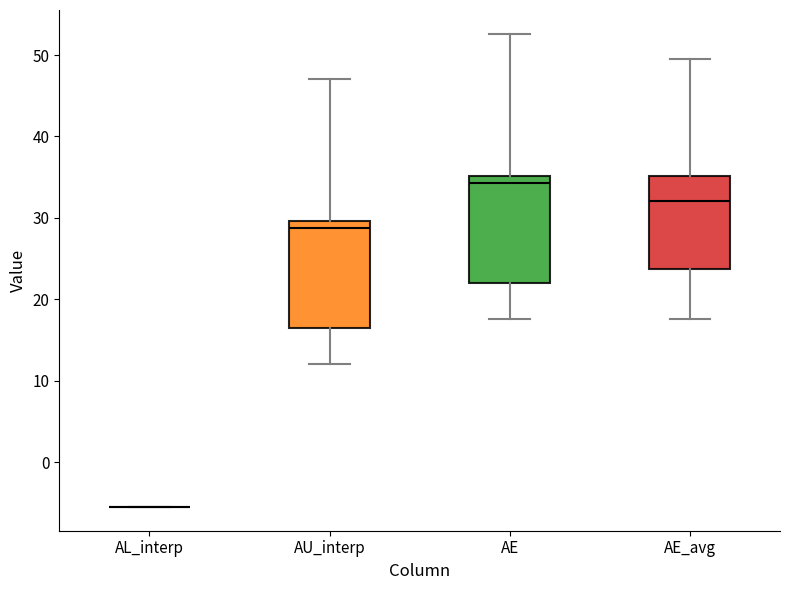

Reading left to right, read every box against the y-axis: the position of its median line, the range the box covers, and the ends of its whiskers. The values are not printed on the chart, so give them approximately, as read against the axis.

AL_interp: box collapsed to a line at -6, whiskers -6 to -6
AU_interp: median 29, box 17 to 30, whiskers 12 to 47
AE: median 34, box 22 to 35, whiskers 18 to 53
AE_avg: median 32, box 24 to 35, whiskers 18 to 50